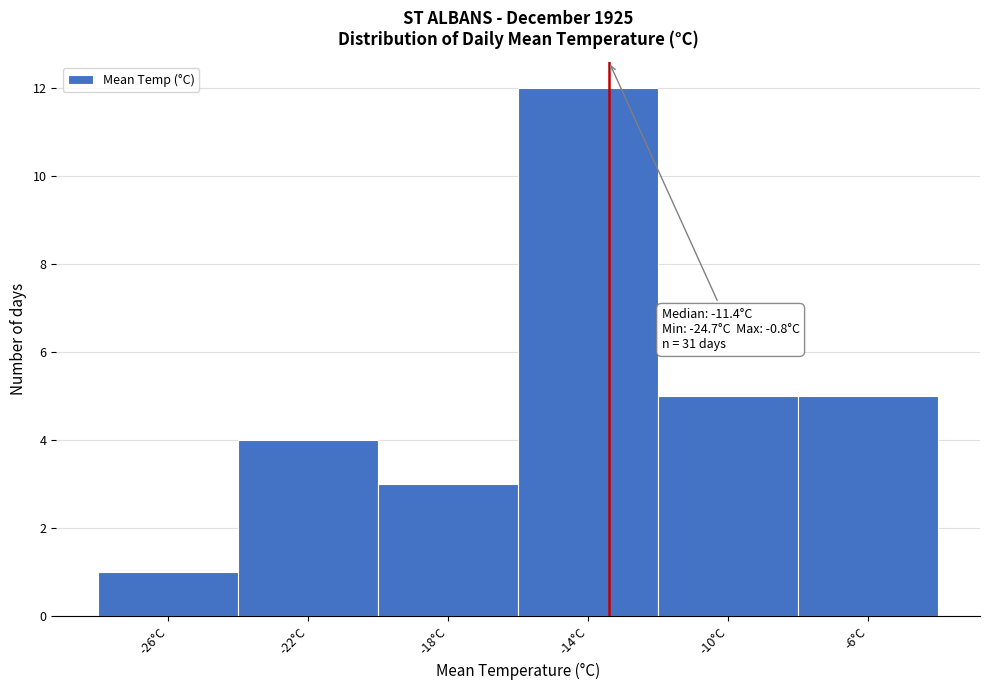

Reading left to right, what are all the values shown in this chart?

-26°C=1	-22°C=4	-18°C=3	-14°C=12	-10°C=5	-6°C=5